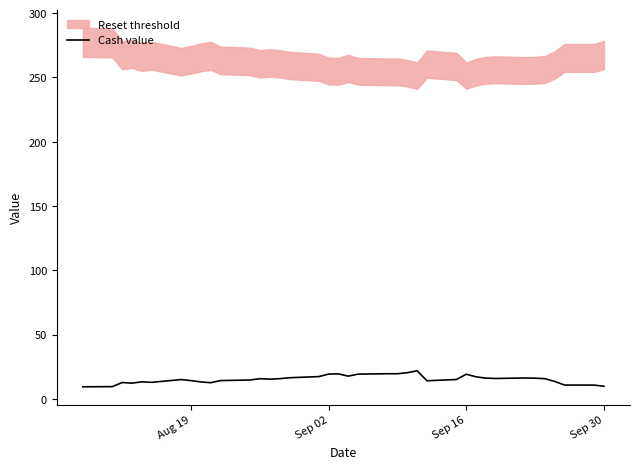

How many lines are shown in the chart?

1